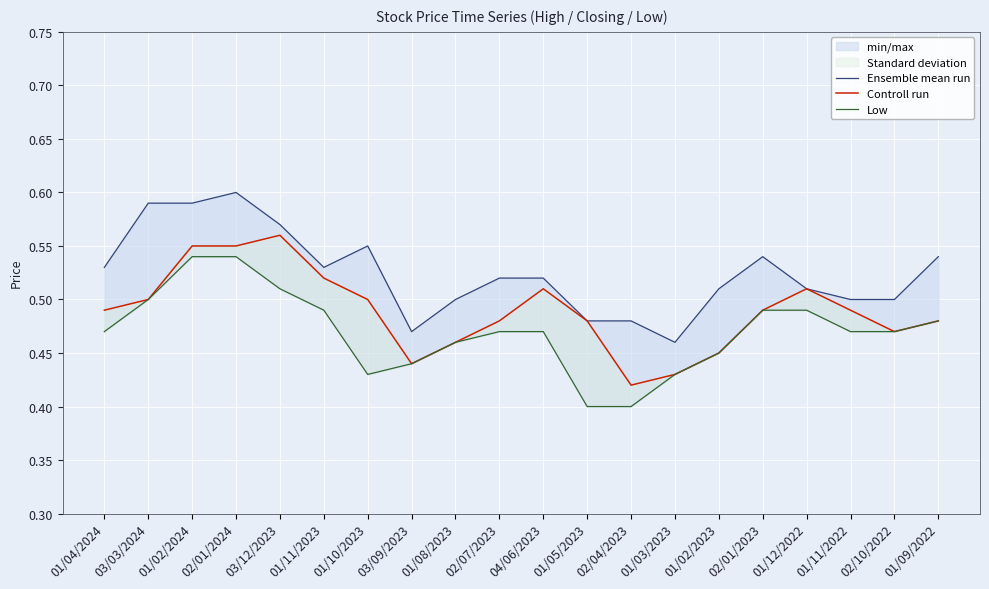

At which label is Controll run closest to 0?

02/04/2023